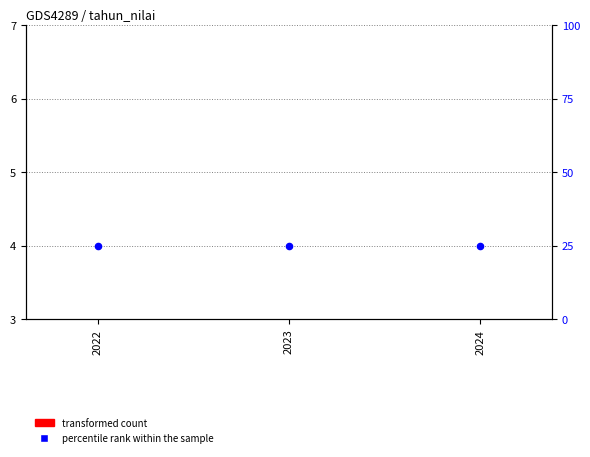

At how many categories does at least one series exceed 9?

3